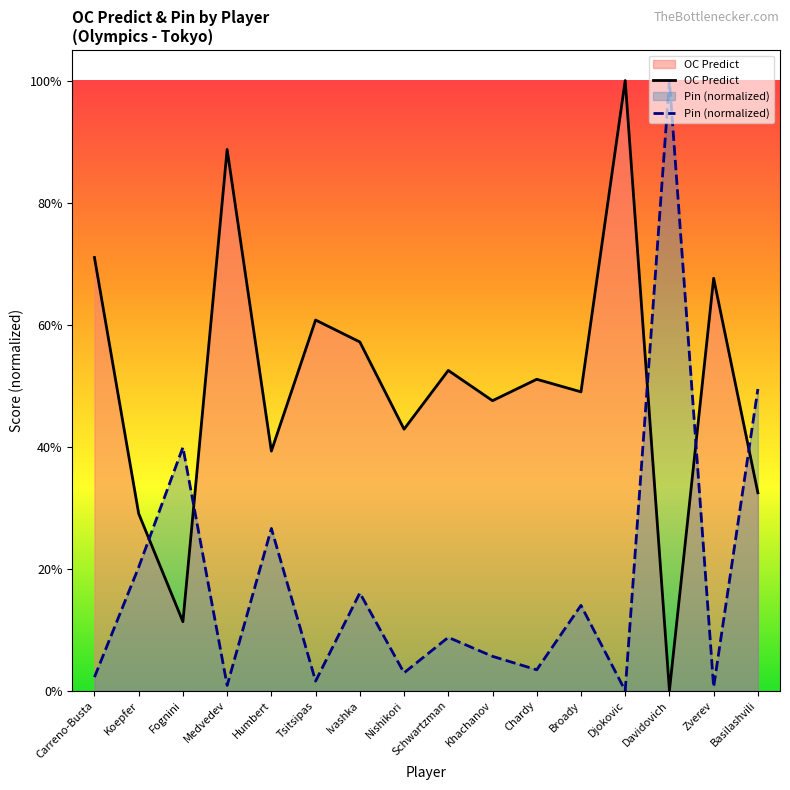

What position from the left is Zverev?

15